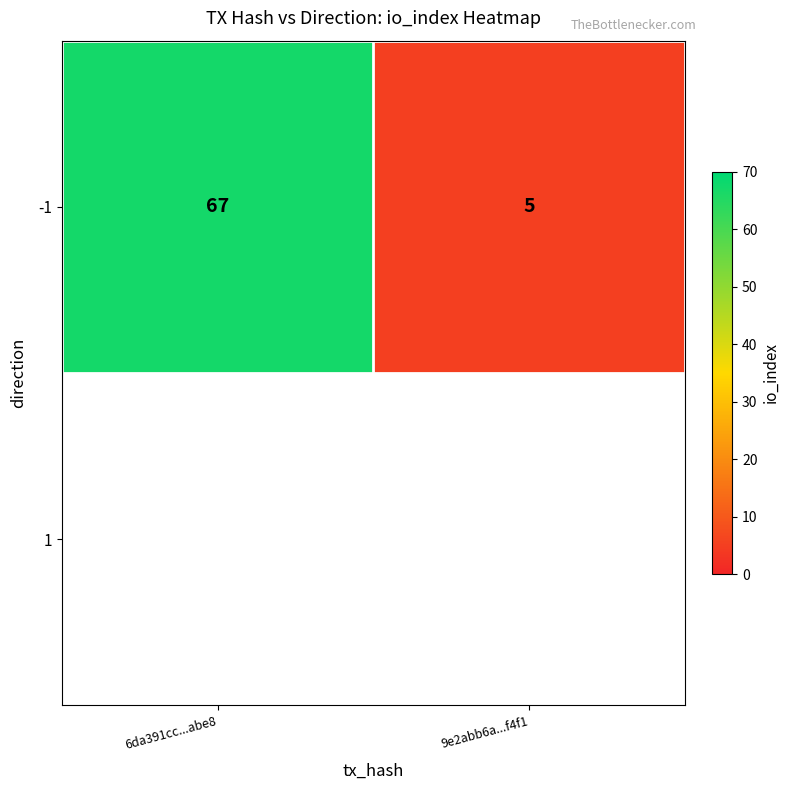

Reading right to left, extract all data points from this chart.

5	67